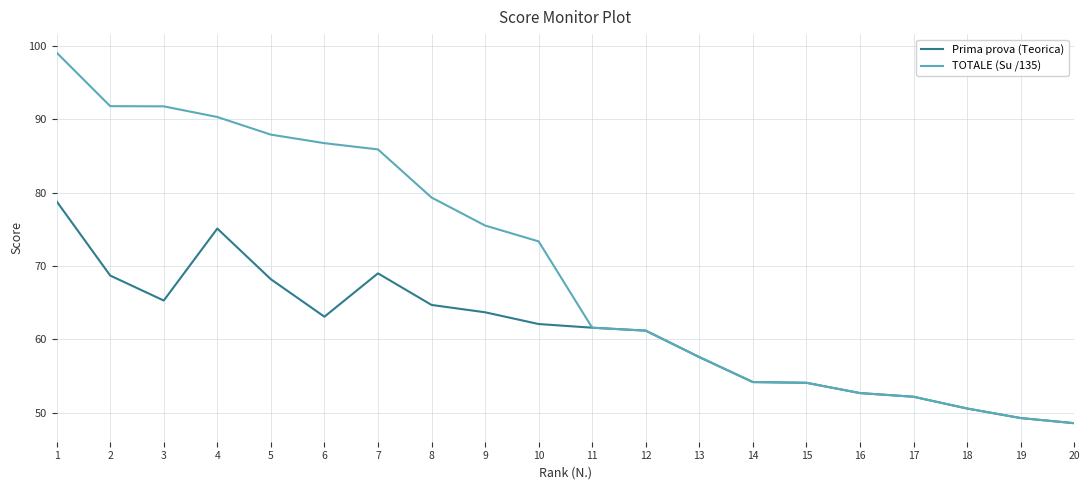

List the series in order of their overall mean, highest first.

TOTALE (Su /135), Prima prova (Teorica)